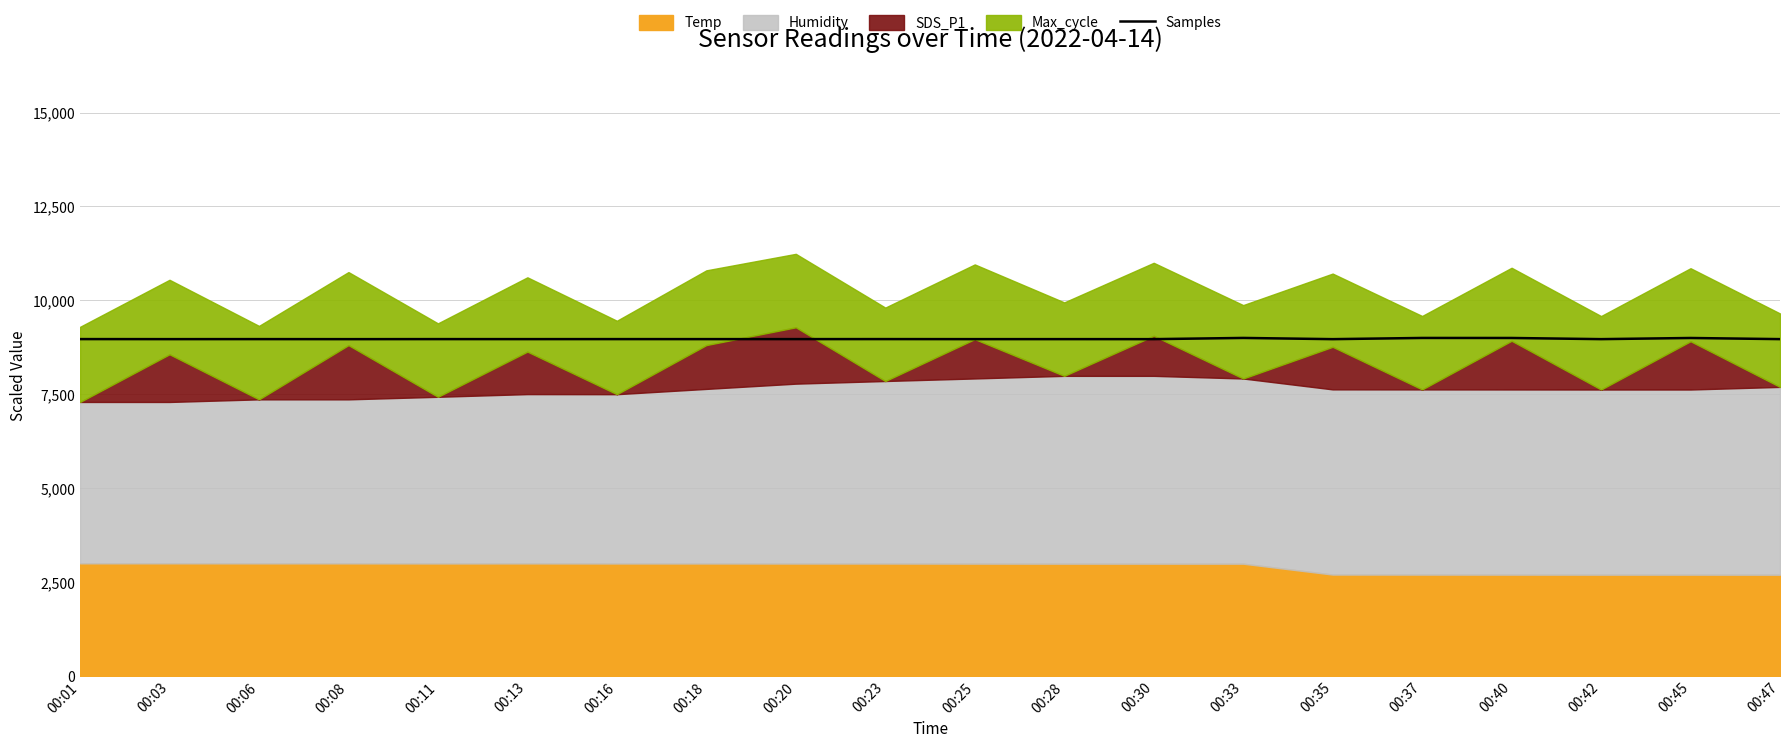

Where does the data first go above 8968?

00:01